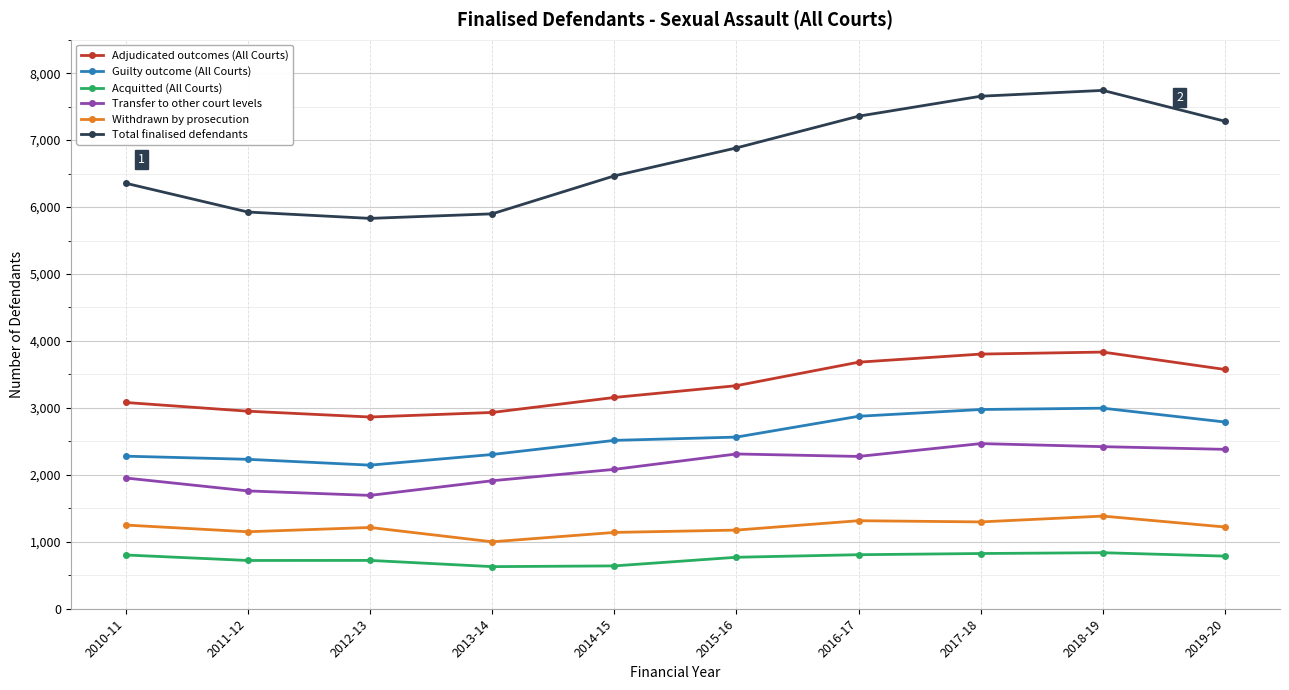

What is the label of the 4th point from the right?

2016-17